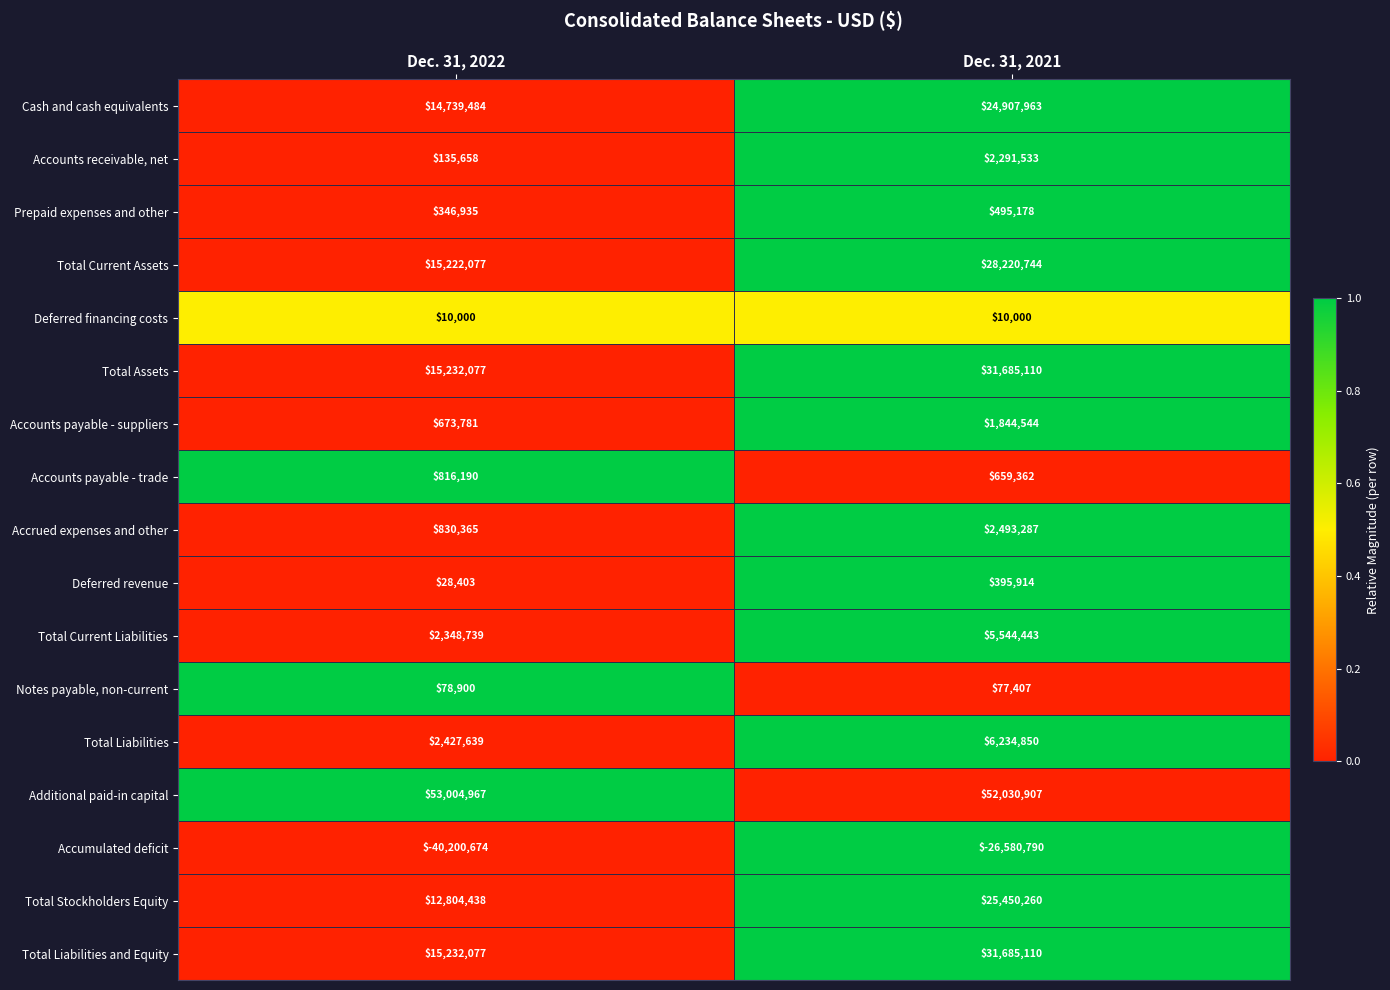

Where is Total Current Assets nearest to the value 21721410?

Dec. 31, 2022